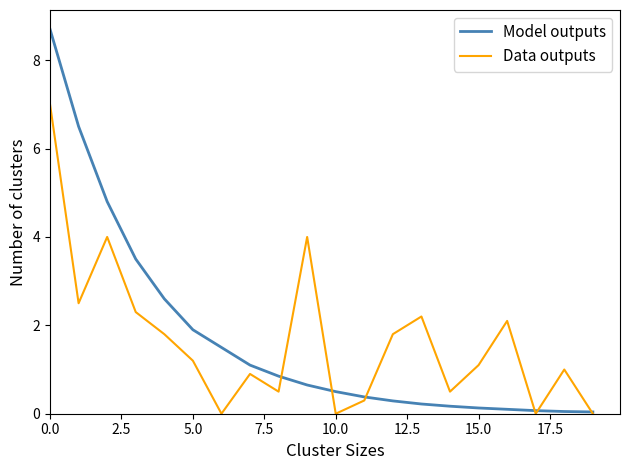

List the series in order of their peak value, highest first.

Model outputs, Data outputs